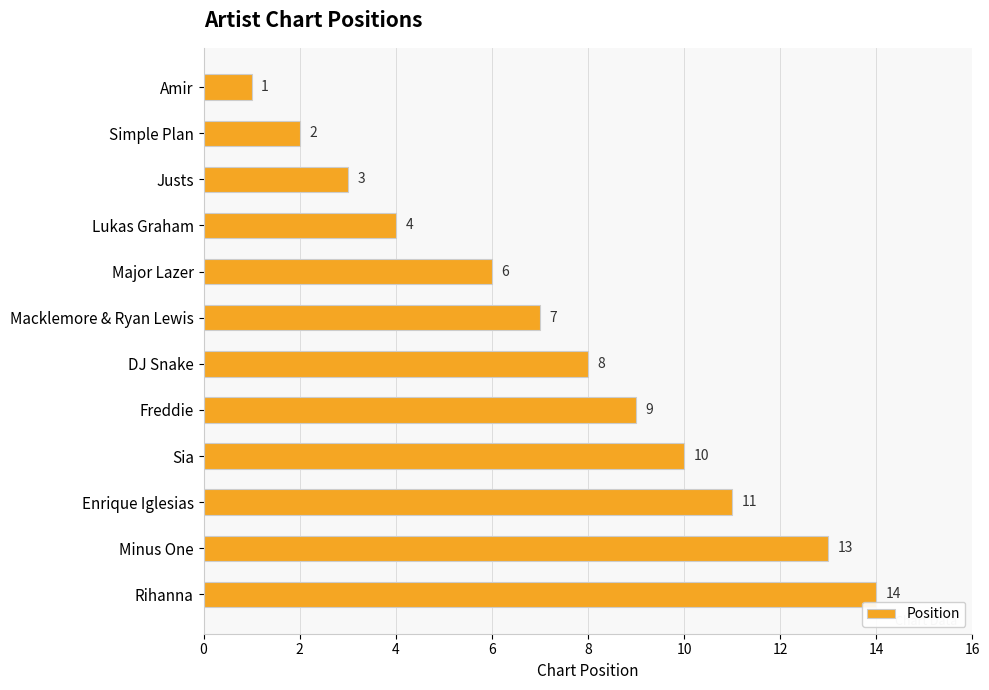

Does the chart contain any negative values?

No